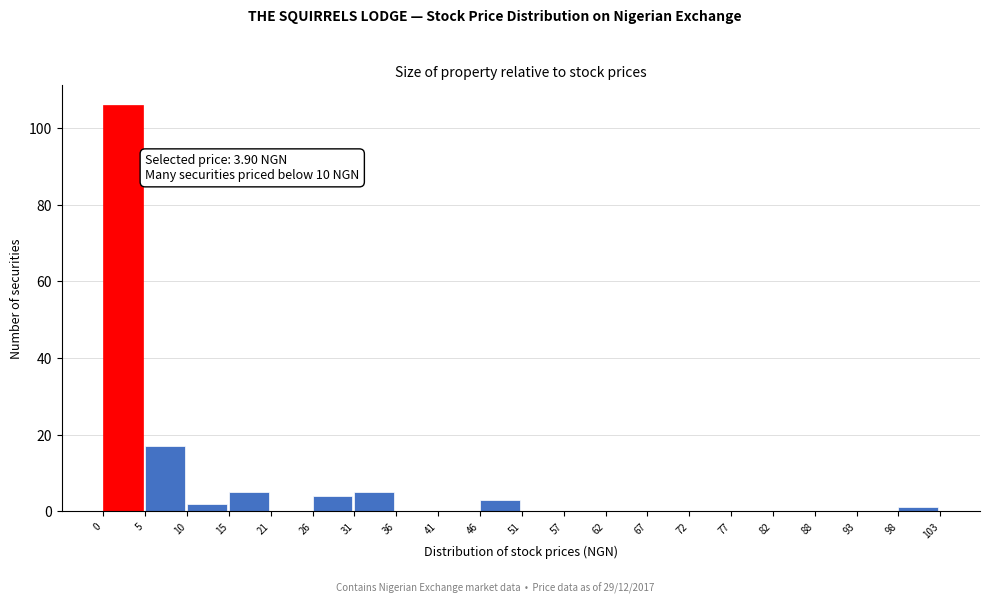

Which range on the x-axis has the tallest bar?

0 to 5